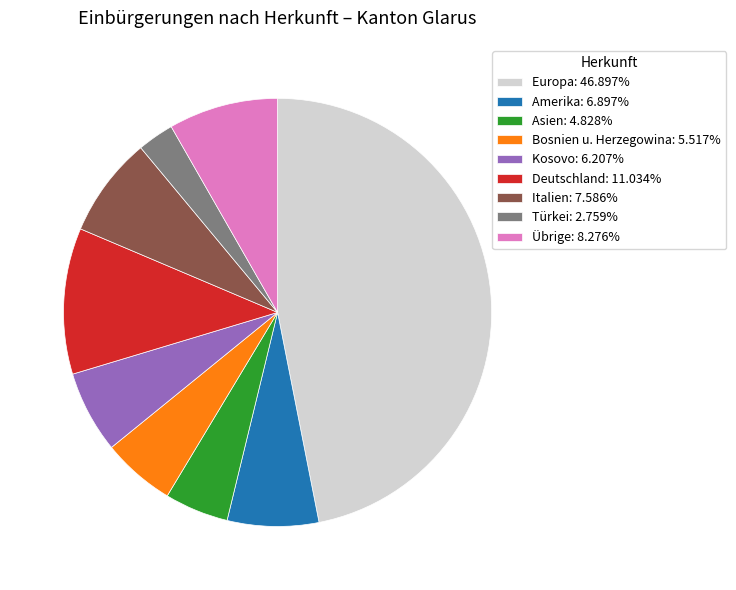

Which category has the biggest portion of the pie?

Europa